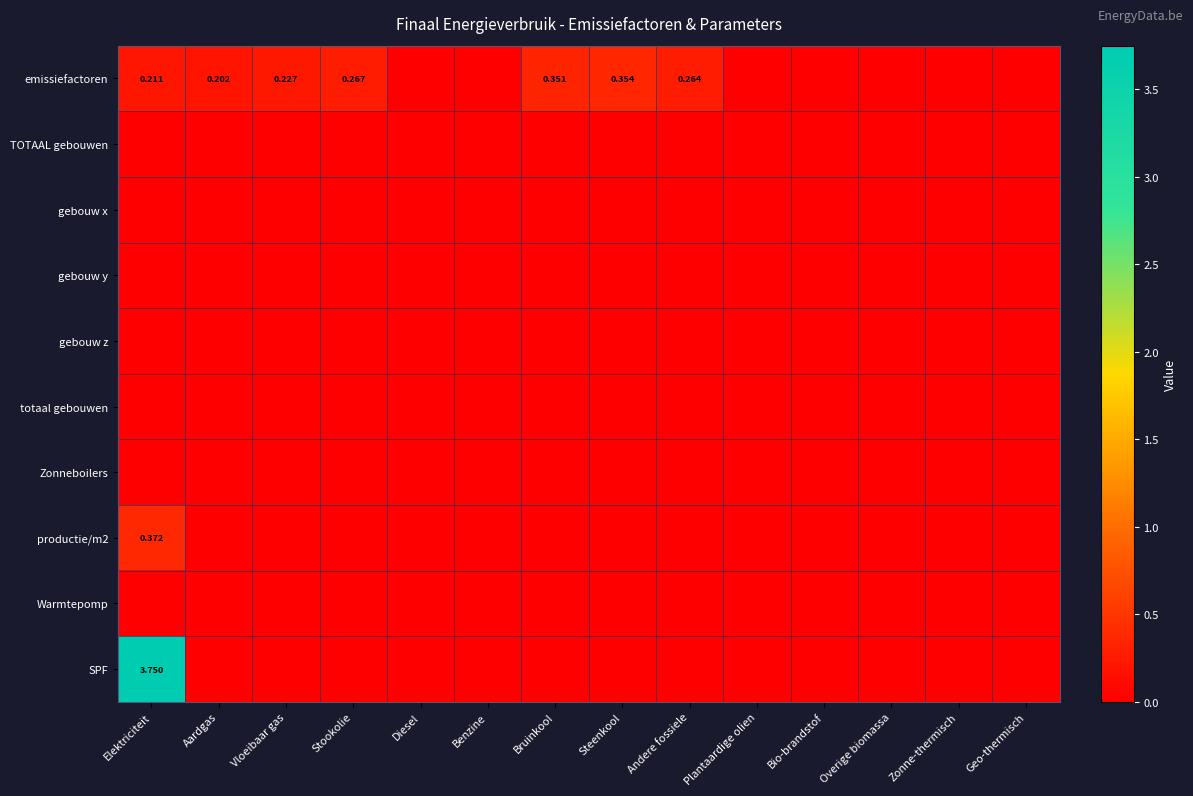

At which category is the sum across all series the highest?

Elektriciteit